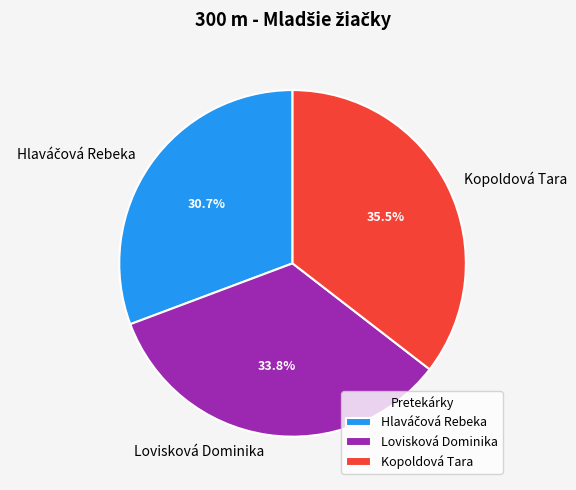

Does Lovisková Dominika account for over 50% of the chart?

No